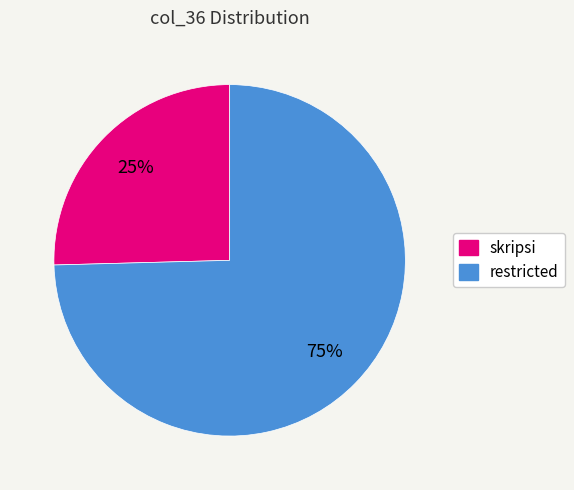

Which category accounts for the majority?

restricted